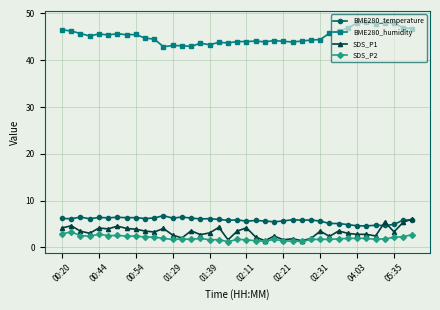

True or false: BME280_temperature and BME280_humidity intersect in this chart.

False